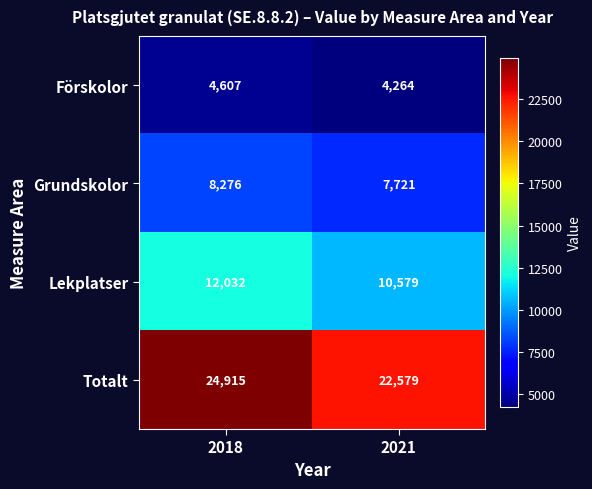

At 2018, list the series in order from smallest to largest.

Förskolor, Grundskolor, Lekplatser, Totalt